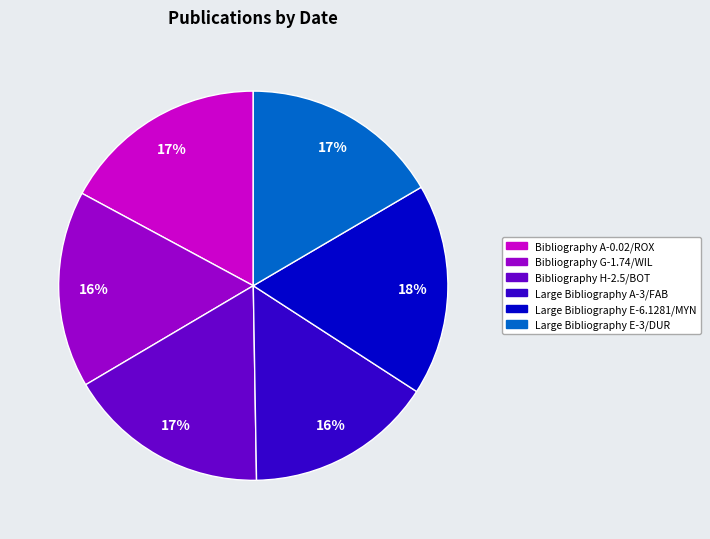

How many slices are in this pie chart?

6